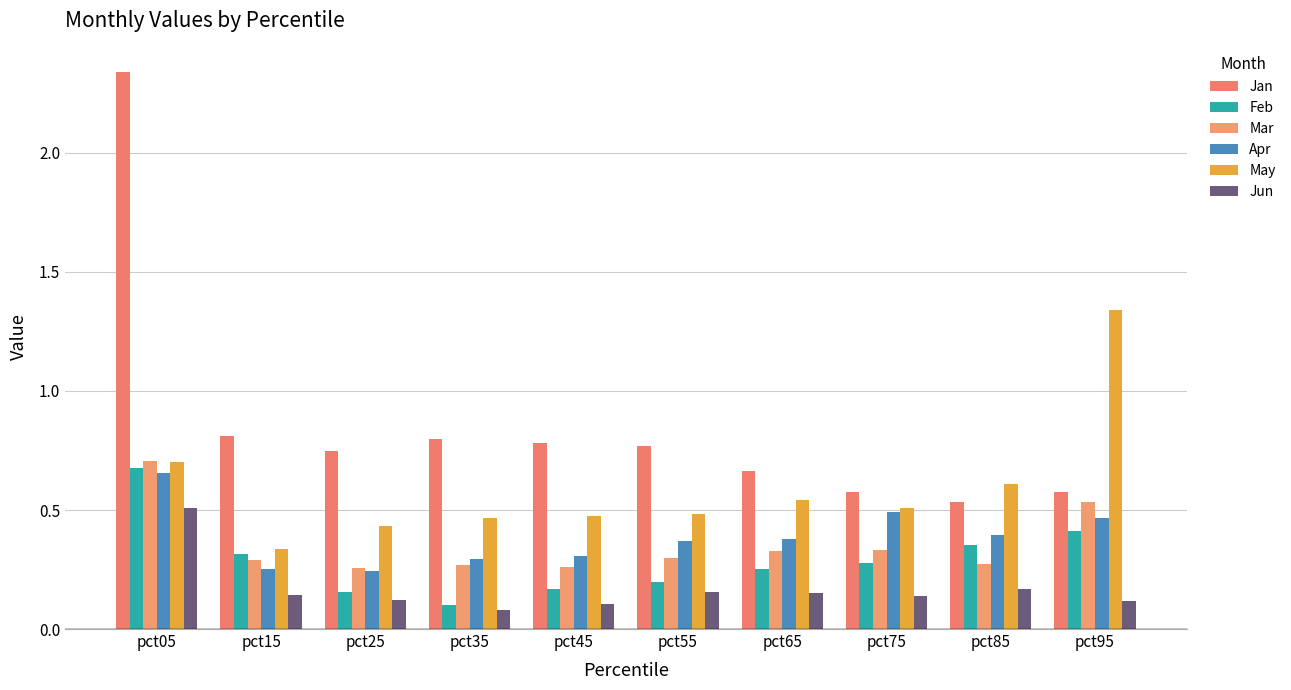

How many categories are shown in the chart?

10